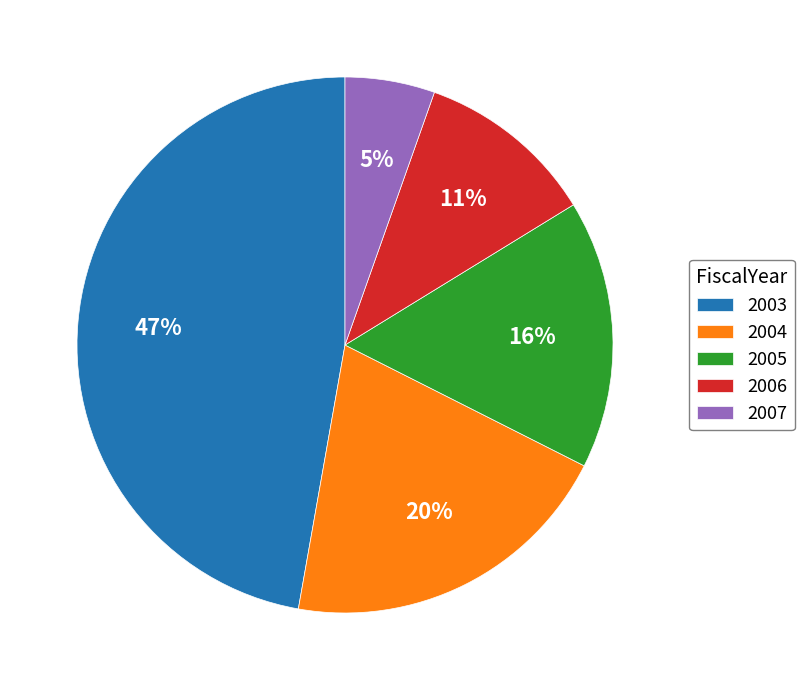

To the nearest percent, what percentage of the pie is 2006?

11%